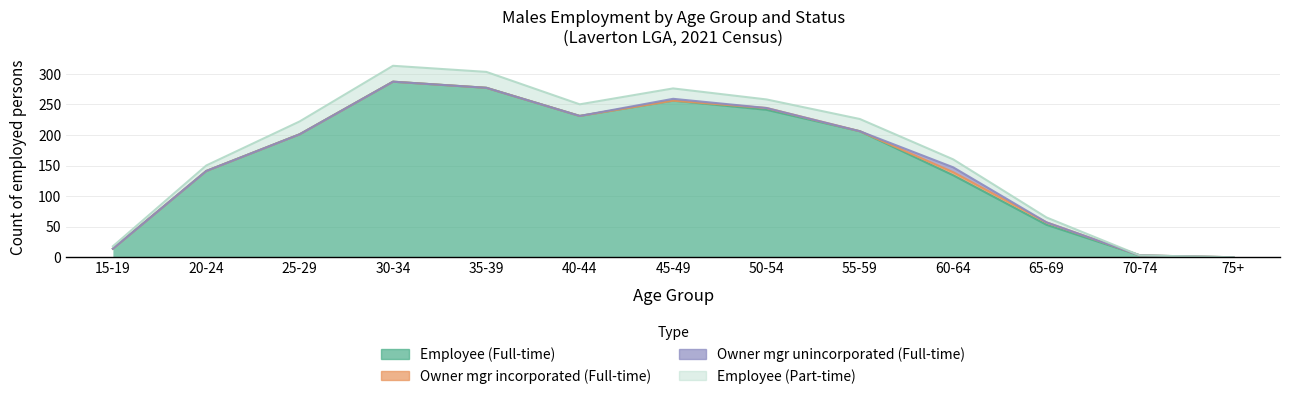

What is the difference between the highest and lowest values at 45-49?

256